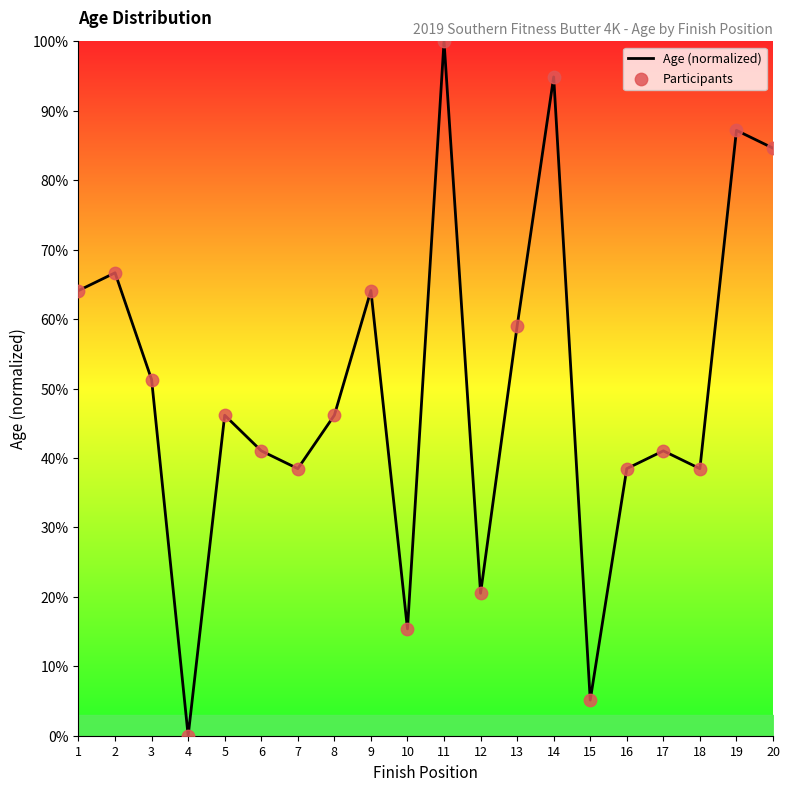

What is the change in value from 4 to 11?

+100.0